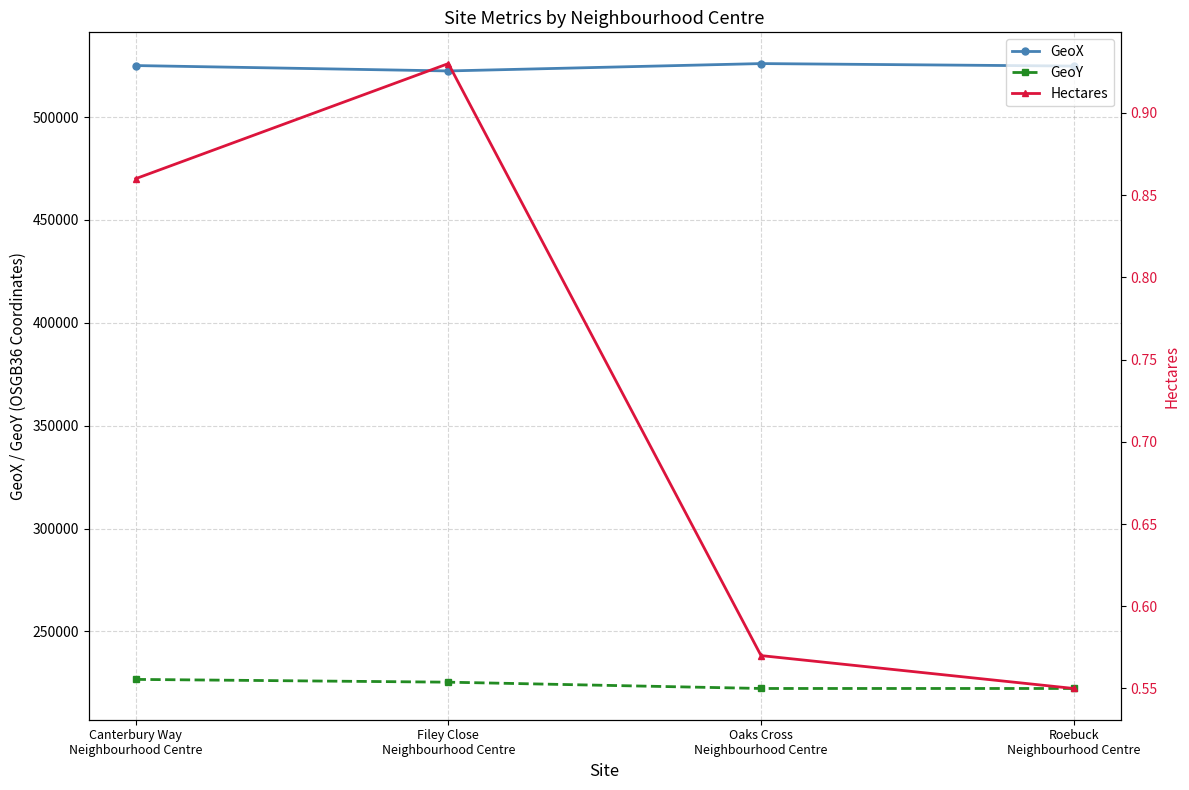

The value of Hectares at Roebuck
Neighbourhood Centre is 0.6. True or false?

True